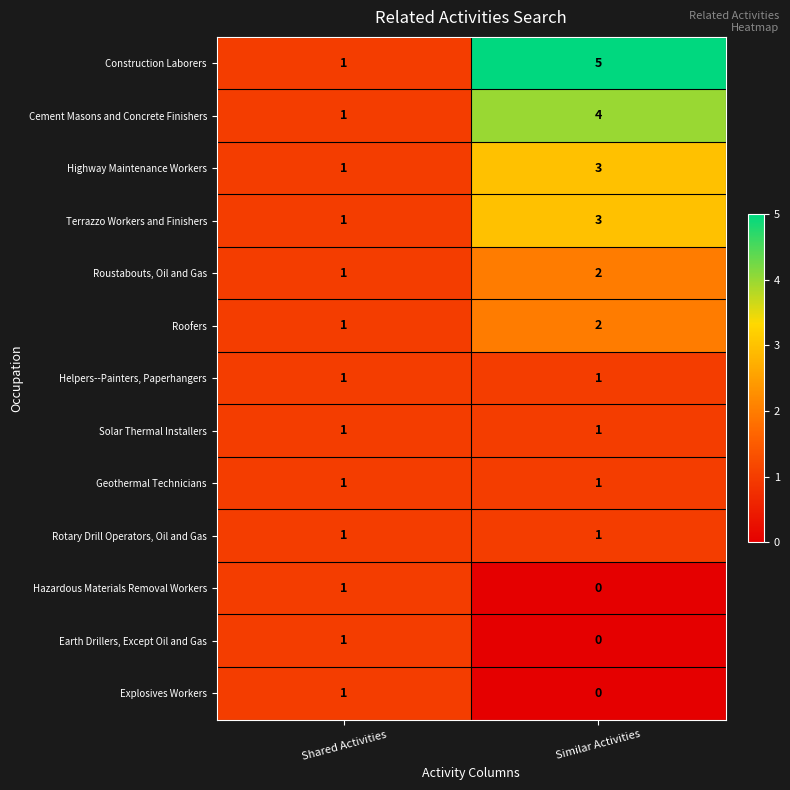

At how many categories does at least one series exceed 3?

1